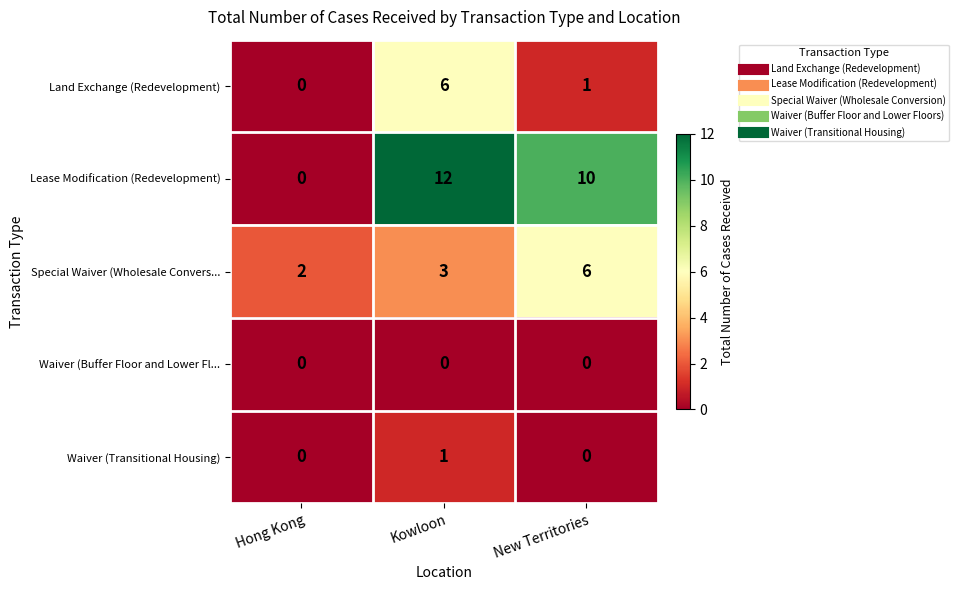

True or false: Special Waiver (Wholesale Convers... has a value of 3 at Kowloon.

True